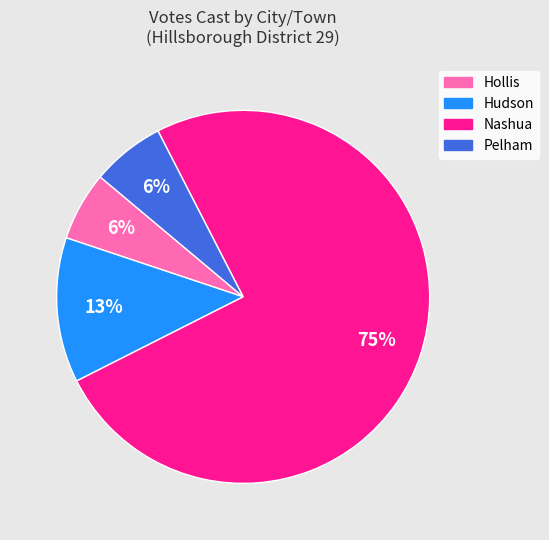

What is the largest slice in the pie chart?

Nashua